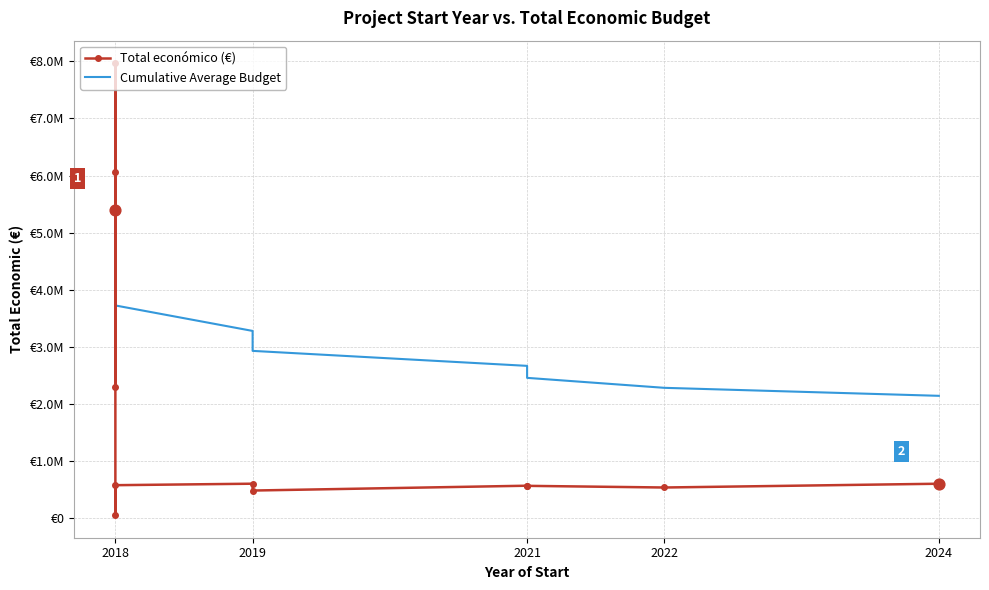

At how many categories does at least one series exceed 5789223?

2